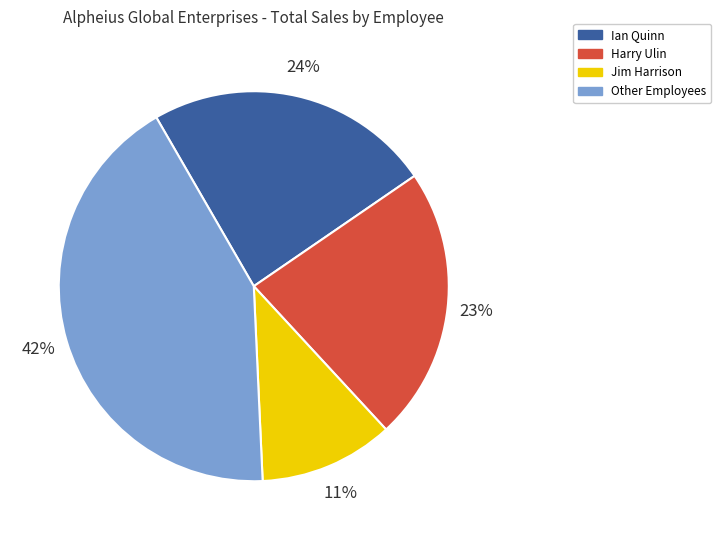

Between Harry Ulin and Ian Quinn, which is larger?

Ian Quinn